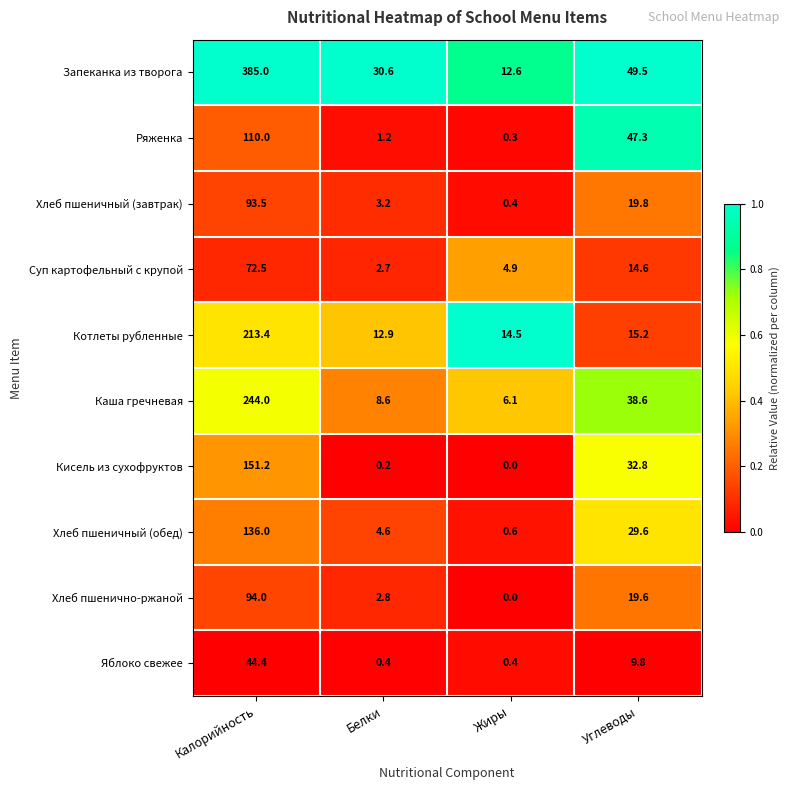

Where does the Хлеб пшеничный (обед) series first go above 29?

Калорийность